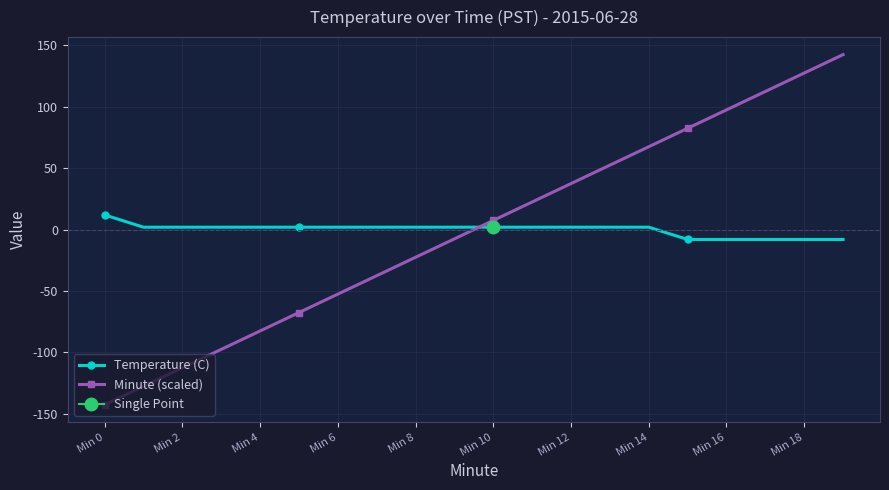

True or false: Temperature (C) and Minute (scaled) cross at least once.

True